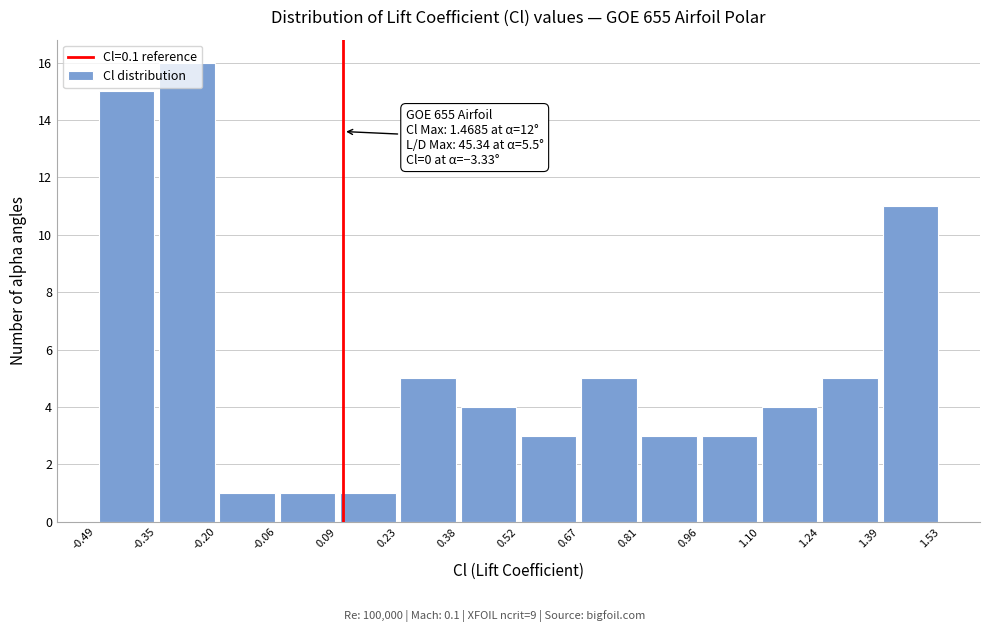

Which range on the x-axis has the tallest bar?

-0.35 to -0.20